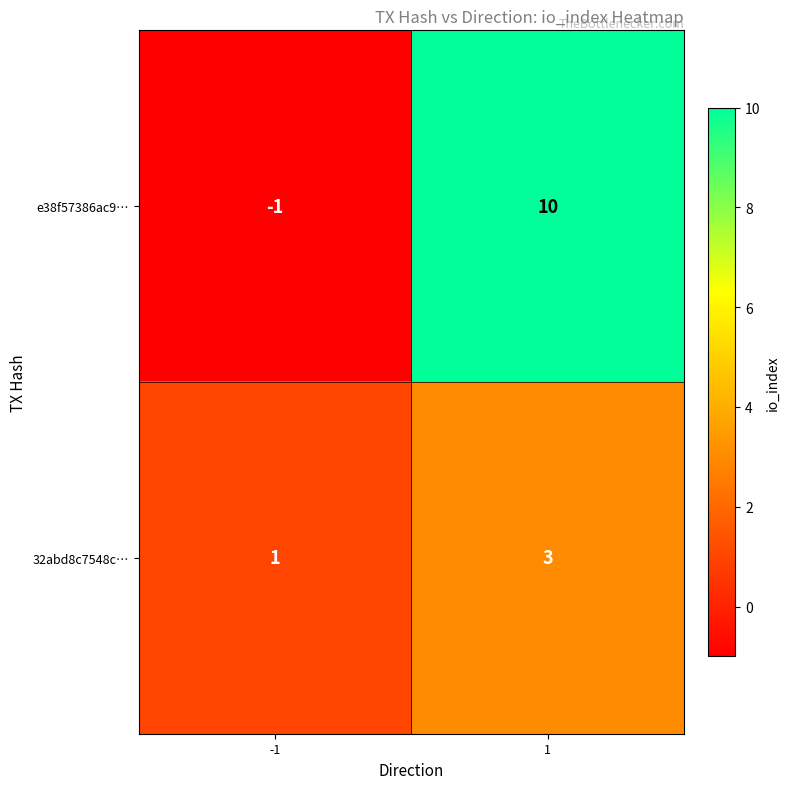

Between -1 and 1, which series saw the biggest shift?

e38f57386ac9…